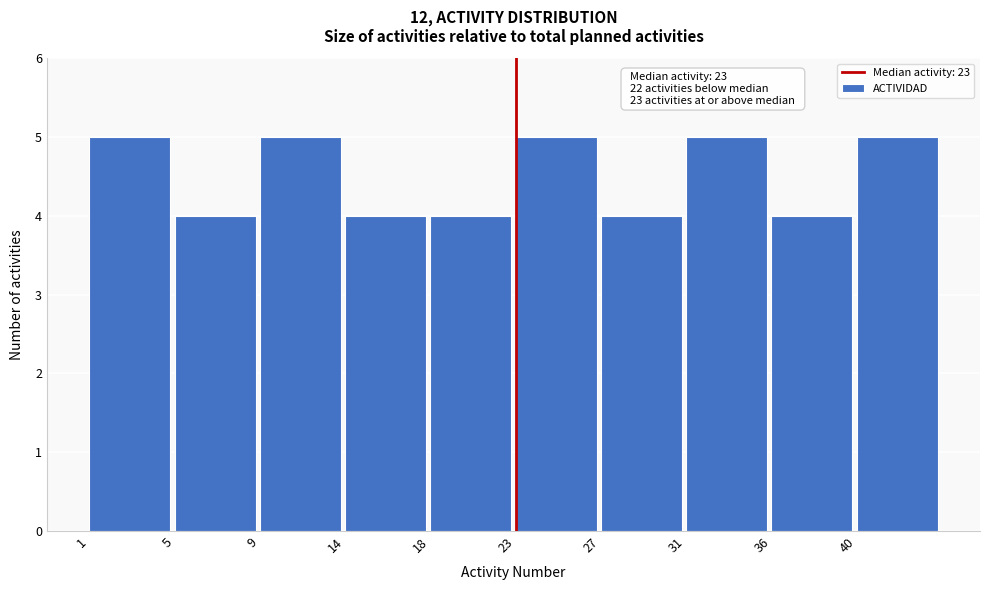

Reading left to right, extract all data points from this chart.

1=5	5=4	9=5	14=4	18=4	23=5	27=4	31=5	36=4	40=5